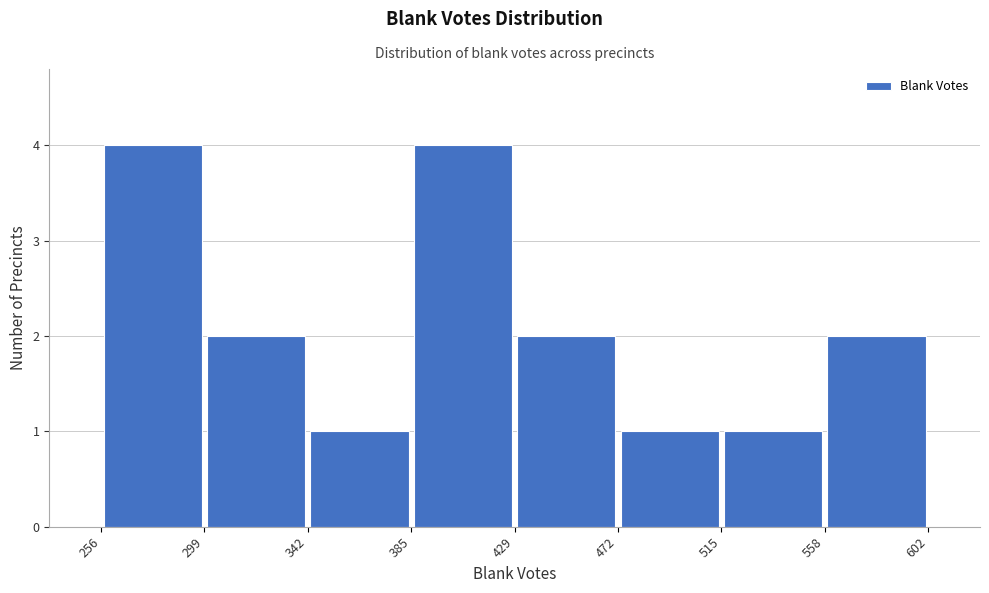

What is the height of the bar covering 515 to 558 on the x-axis? The values are not printed on the chart, so give them approximately, as read against the axis.

1